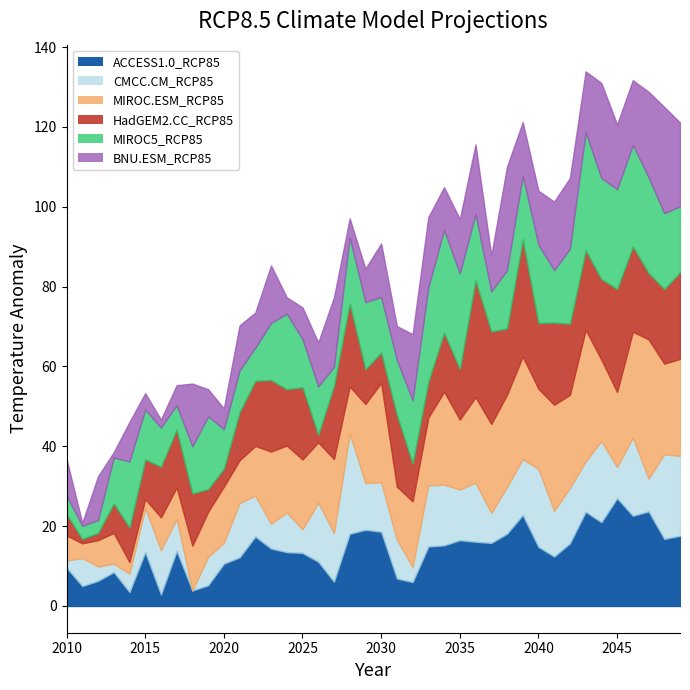

At which category is the sum across all series the highest?

2043